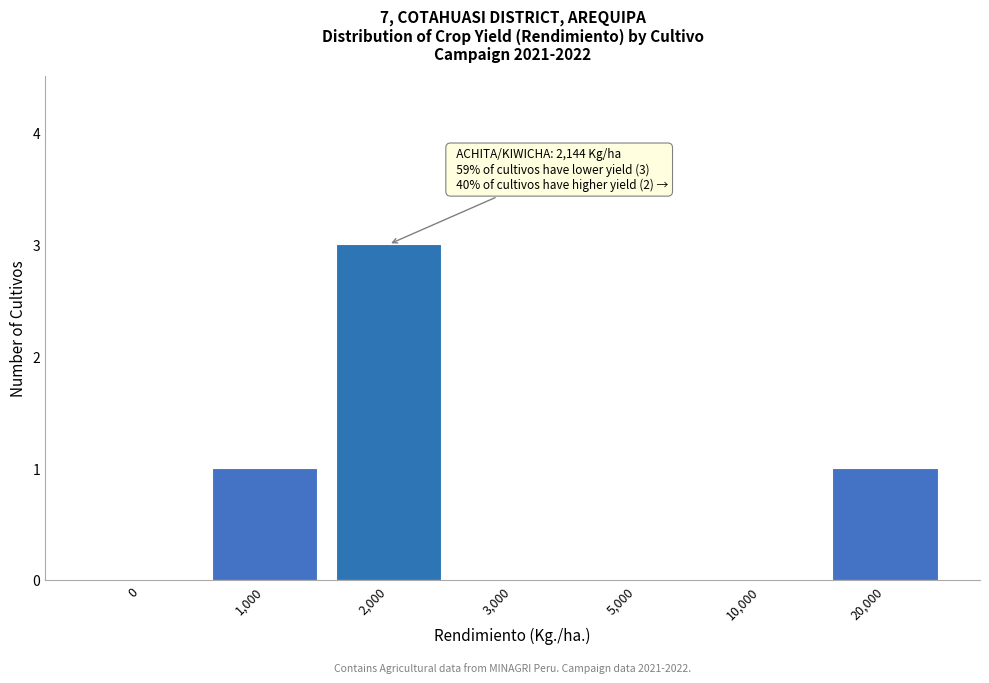

Reading left to right, list all the values displayed in this chart.

0=0	1,000=1	2,000=3	3,000=0	5,000=0	10,000=0	20,000=1